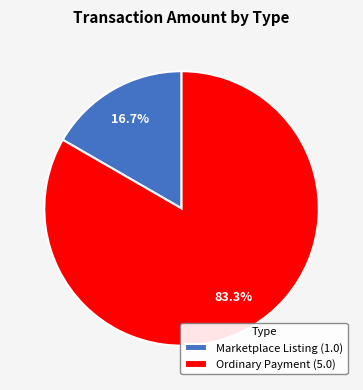

The Ordinary Payment slice represents 83% of the pie. True or false?

True